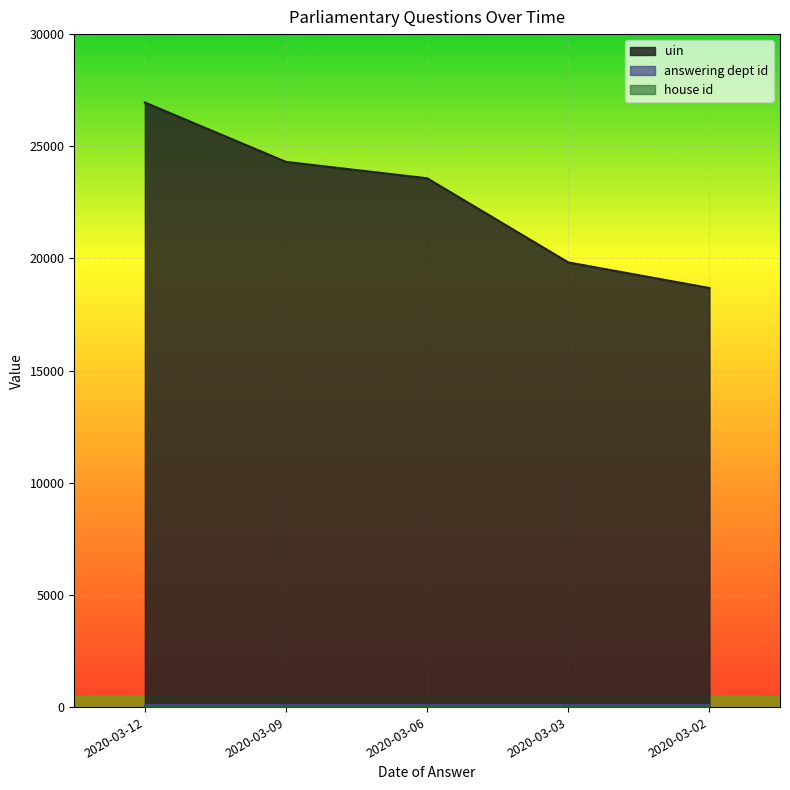

What is the sum of all uin values?

113335.3